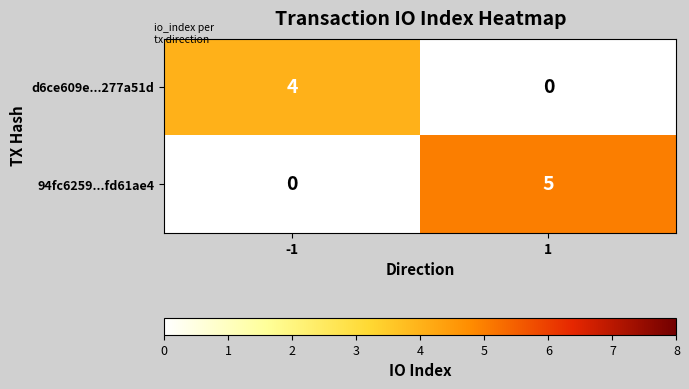

Is it true that d6ce609e...277a51d equals 0 at 1?

True